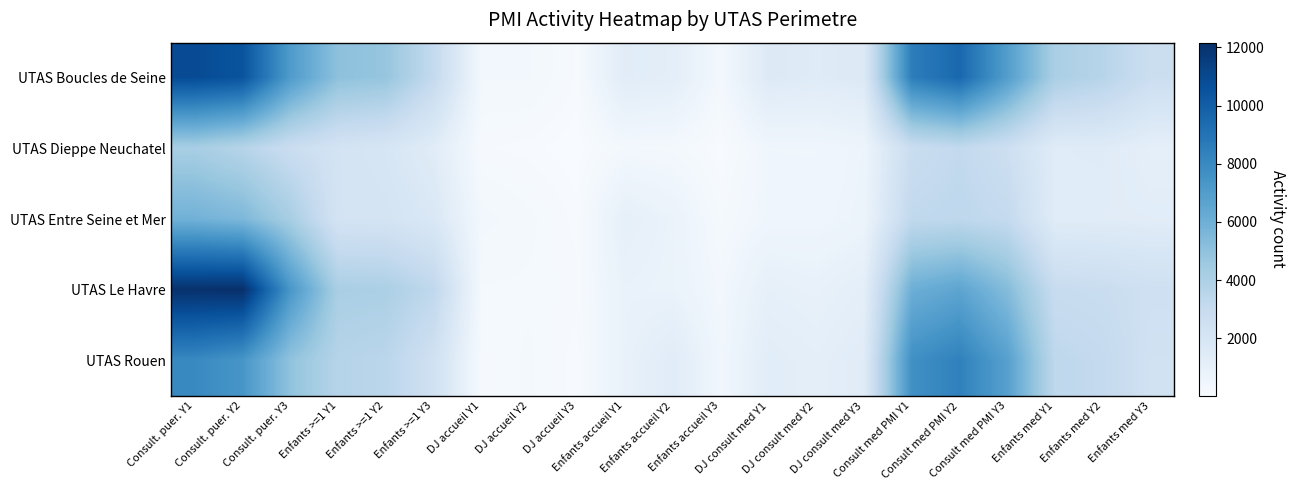

List the series in order of their peak value, highest first.

UTAS Le Havre, UTAS Boucles de Seine, UTAS Rouen, UTAS Entre Seine et Mer, UTAS Dieppe Neuchatel